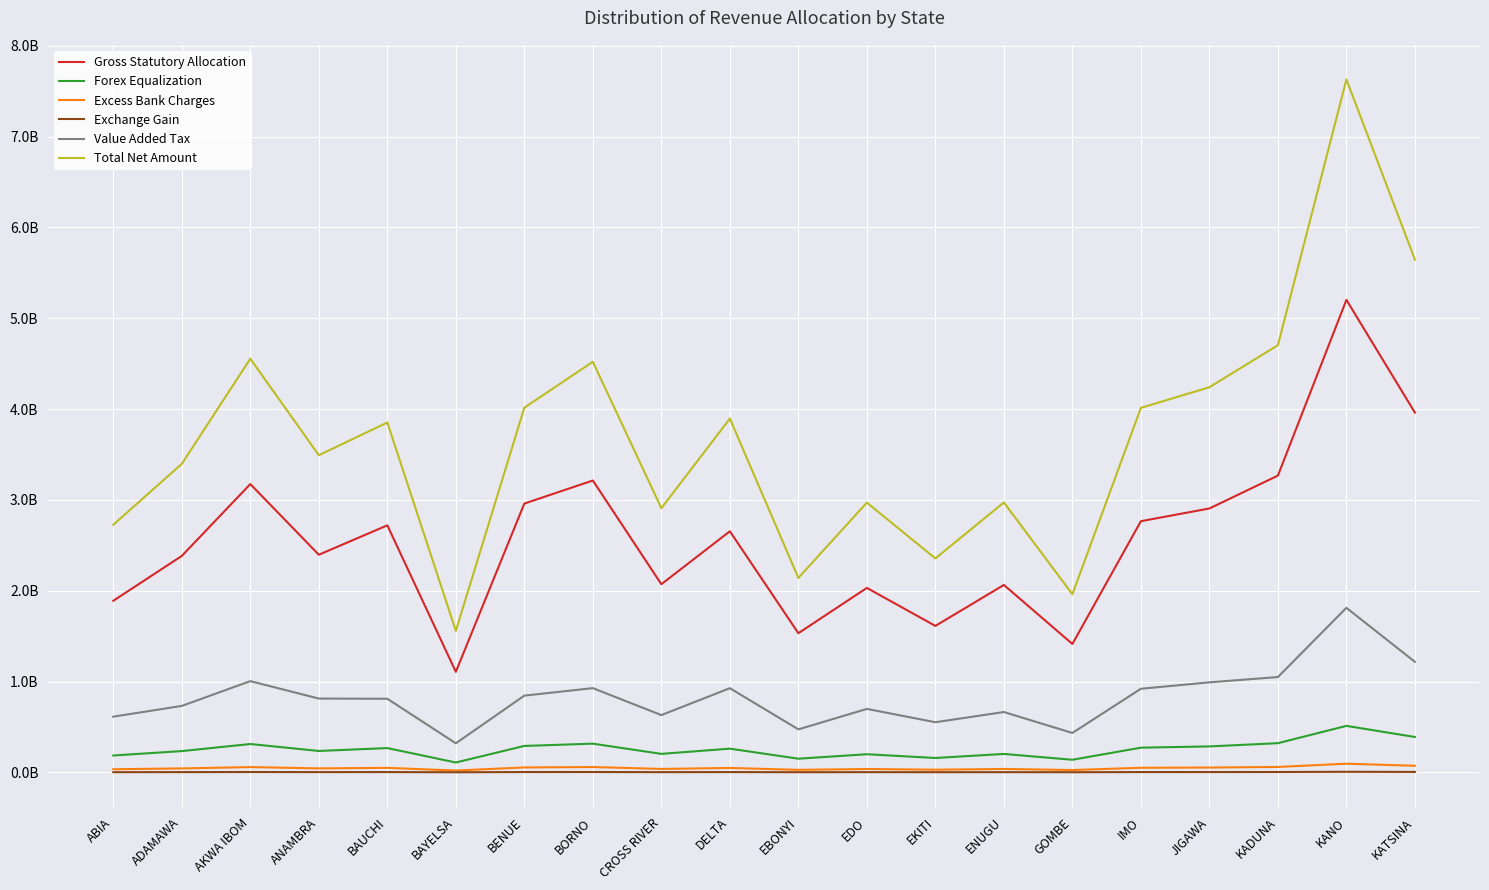

Which has a higher value, EBONYI or CROSS RIVER?

CROSS RIVER